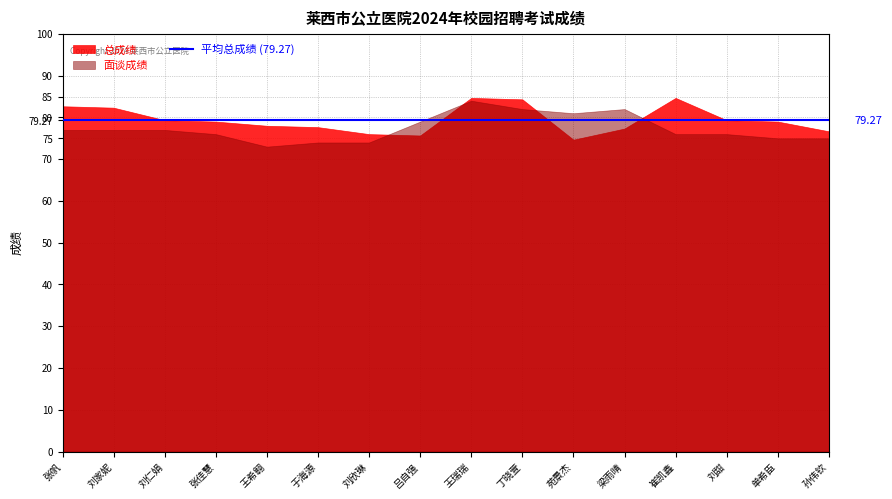

How many data points in 面谈成绩 are above 77?

5